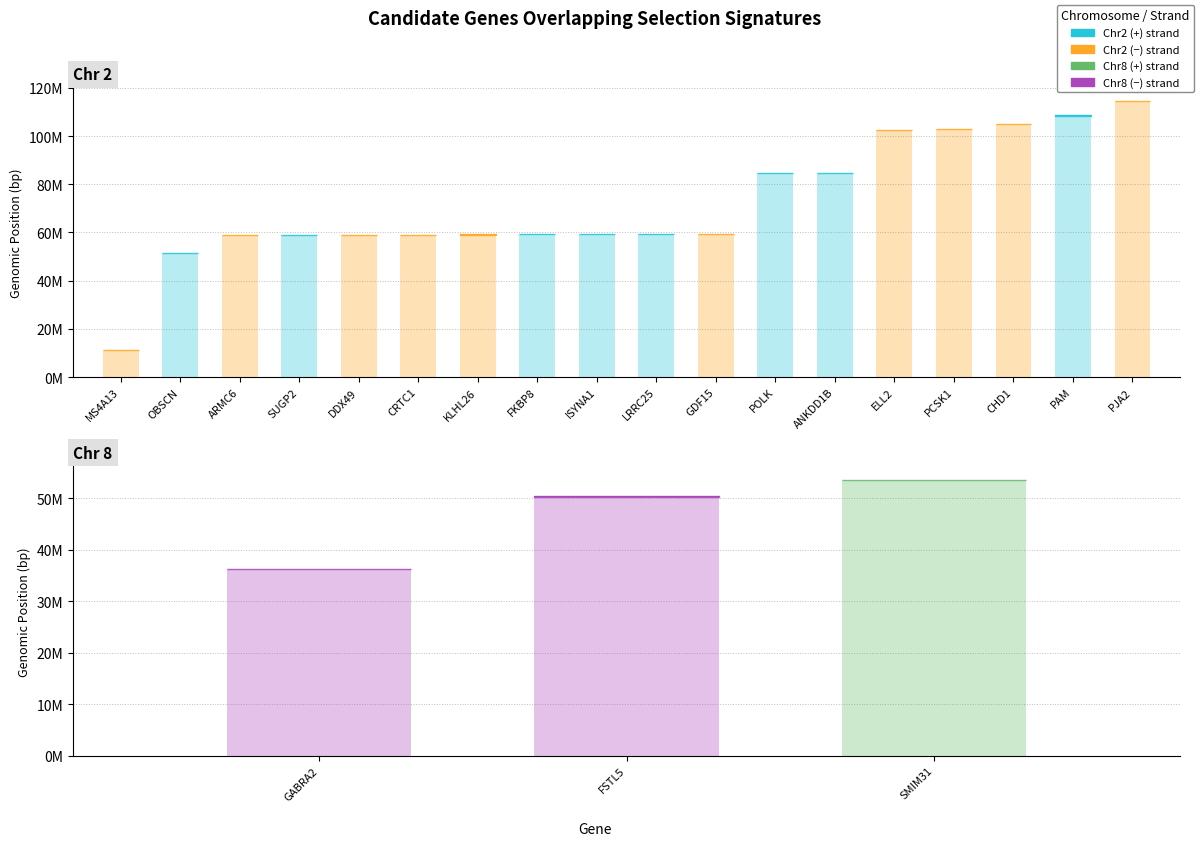

What is the sum of all End values?

1438710000